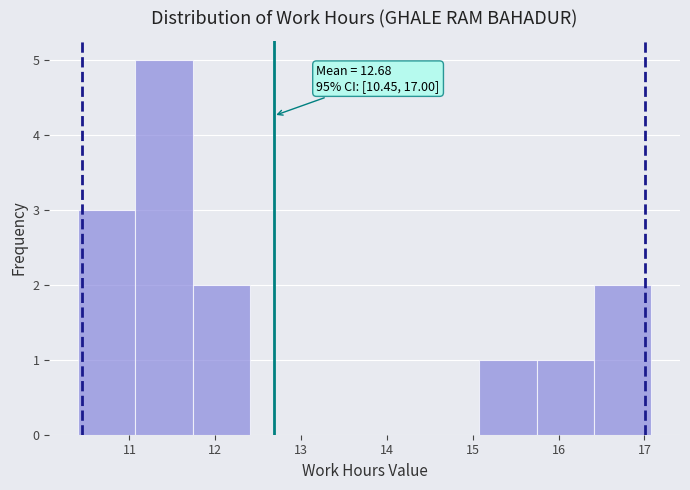

Which range on the x-axis has the tallest bar?

11.1 to 11.7